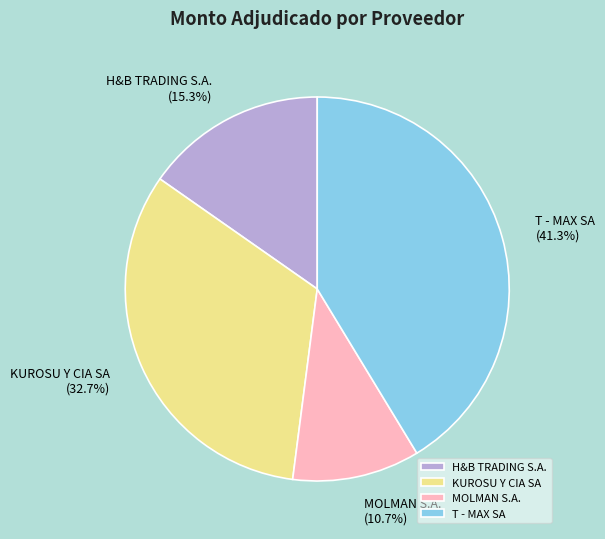

Is it true that T - MAX SA is 41% of the pie?

True